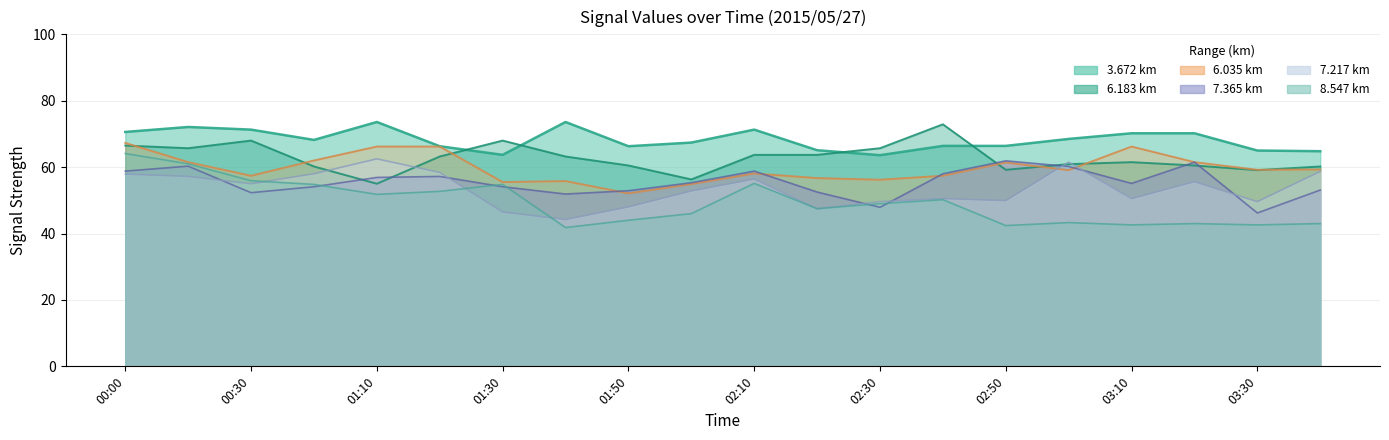

What is the greatest value displayed?

73.6